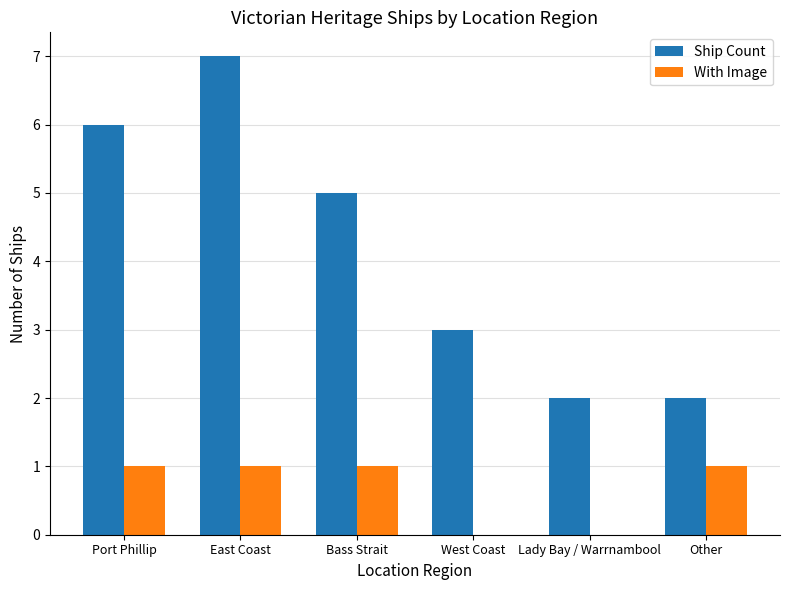

Read the Ship Count value at Bass Strait.

5